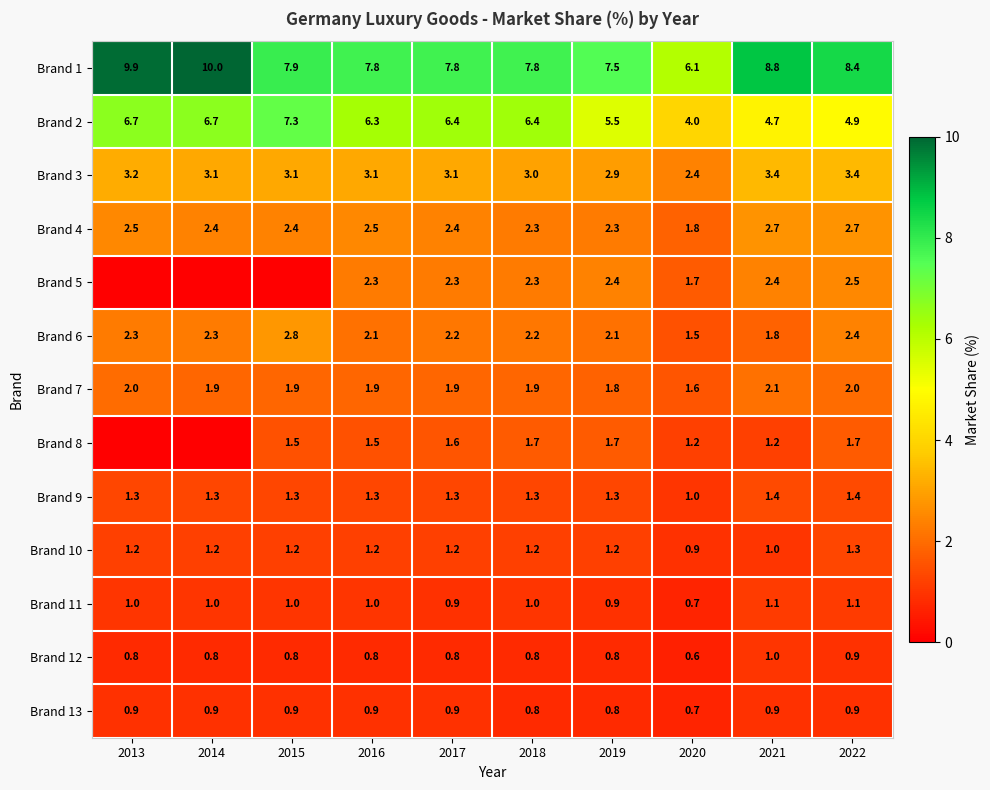

What is the spread (max minus min) of values at 2021?

7.9